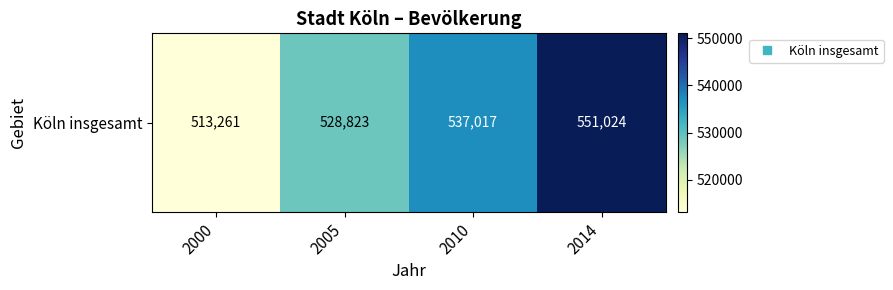

List the labels in order of value, smallest first.

2000, 2005, 2010, 2014